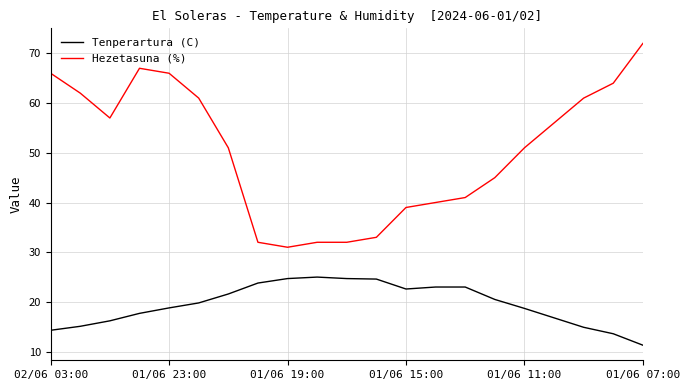

True or false: Hezetasuna (%) and Tenperartura (C) cross at least once.

False